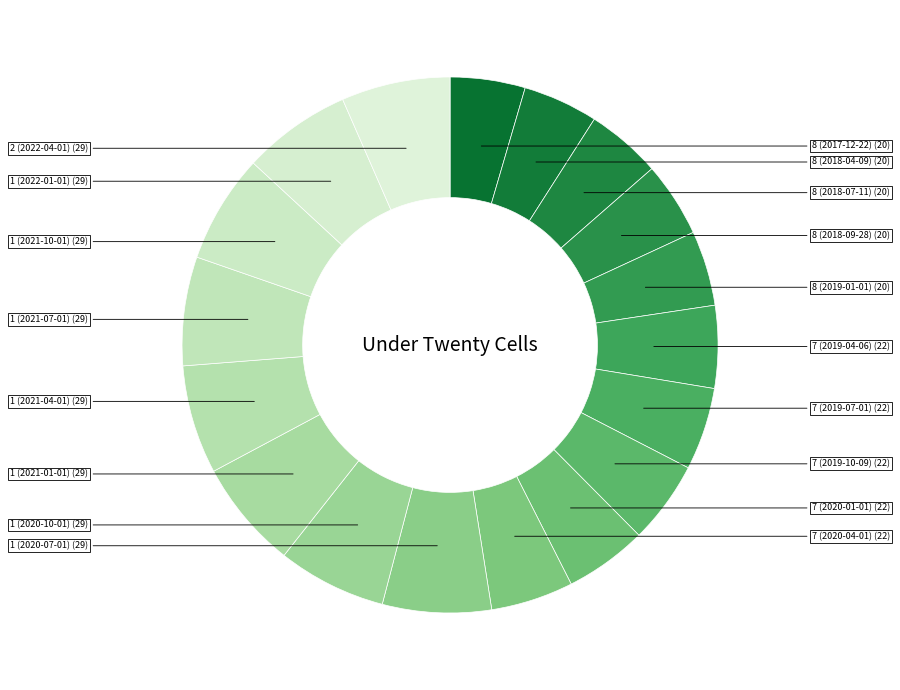

Count the number of slices in the pie.

18